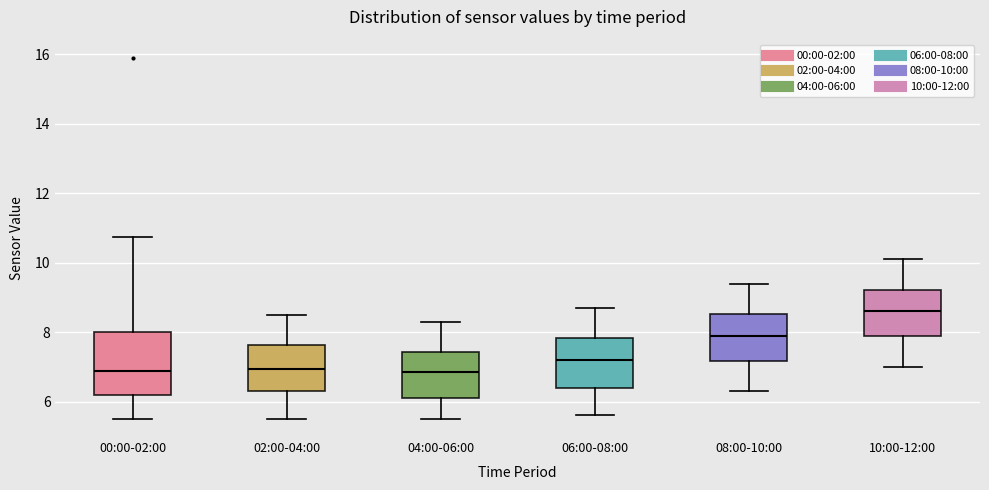

Reading left to right, read every box against the y-axis: the position of its median line, the range the box covers, and the ends of its whiskers. The values are not printed on the chart, so give them approximately, as read against the axis.

00:00-02:00: median 6.8, box 6.2 to 8.0, whiskers 5.6 to 10.8
02:00-04:00: median 7.0, box 6.4 to 7.6, whiskers 5.6 to 8.6
04:00-06:00: median 6.8, box 6.2 to 7.4, whiskers 5.6 to 8.4
06:00-08:00: median 7.2, box 6.4 to 7.8, whiskers 5.6 to 8.8
08:00-10:00: median 8.0, box 7.2 to 8.6, whiskers 6.4 to 9.4
10:00-12:00: median 8.6, box 7.8 to 9.2, whiskers 7.0 to 10.2